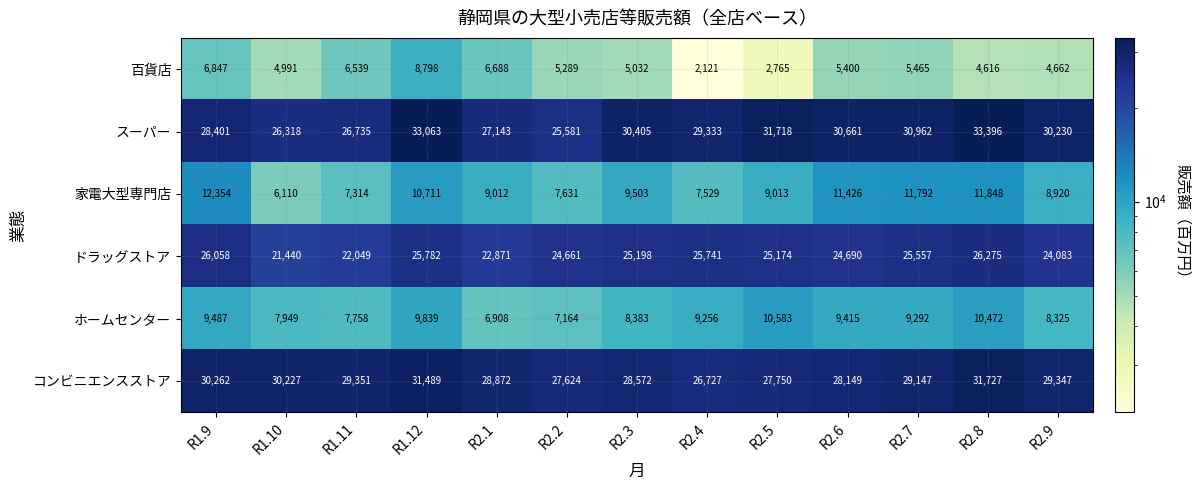

Which series has the largest range (max minus min)?

スーパー